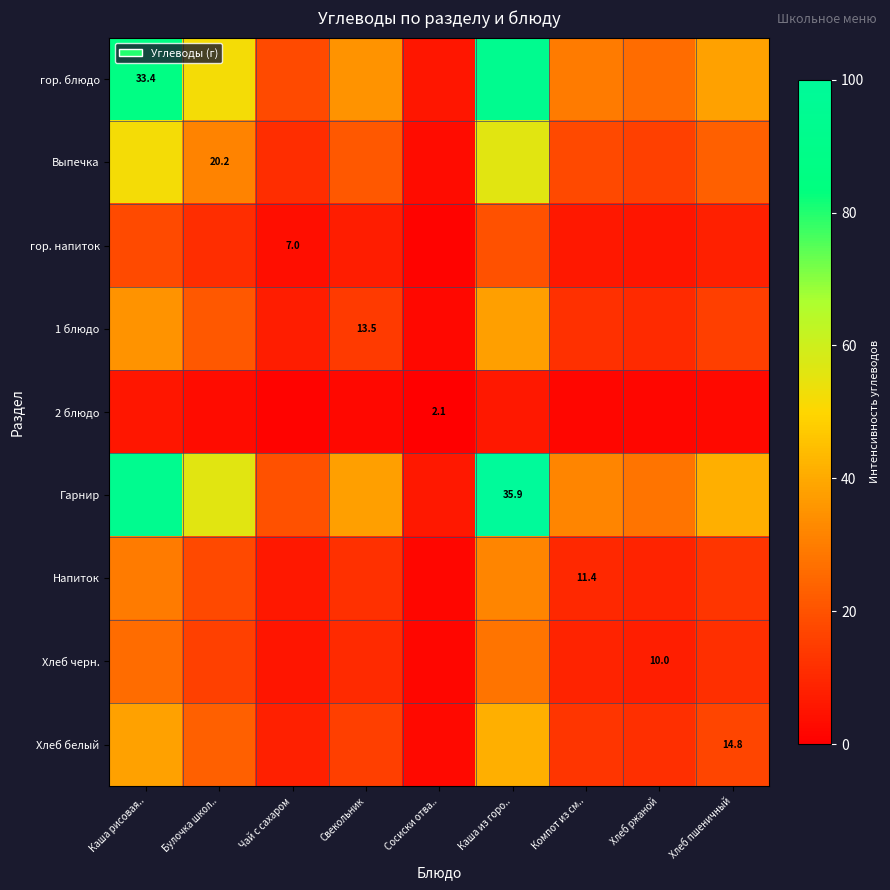

List the labels in order of гор. напиток value, largest first.

Каша из горо.., Каша рисовая.., Булочка школ.., Хлеб пшеничный, Свекольник, Компот из см.., Хлеб ржаной, Чай с сахаром, Сосиски отва..